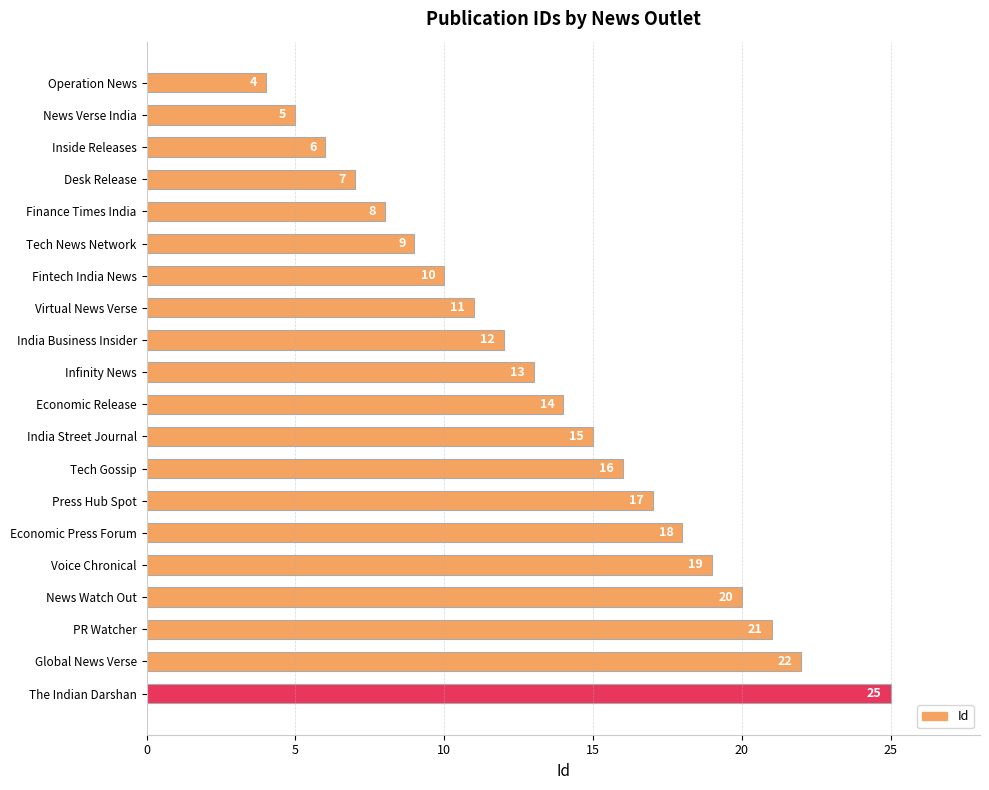

Does the chart contain any negative values?

No